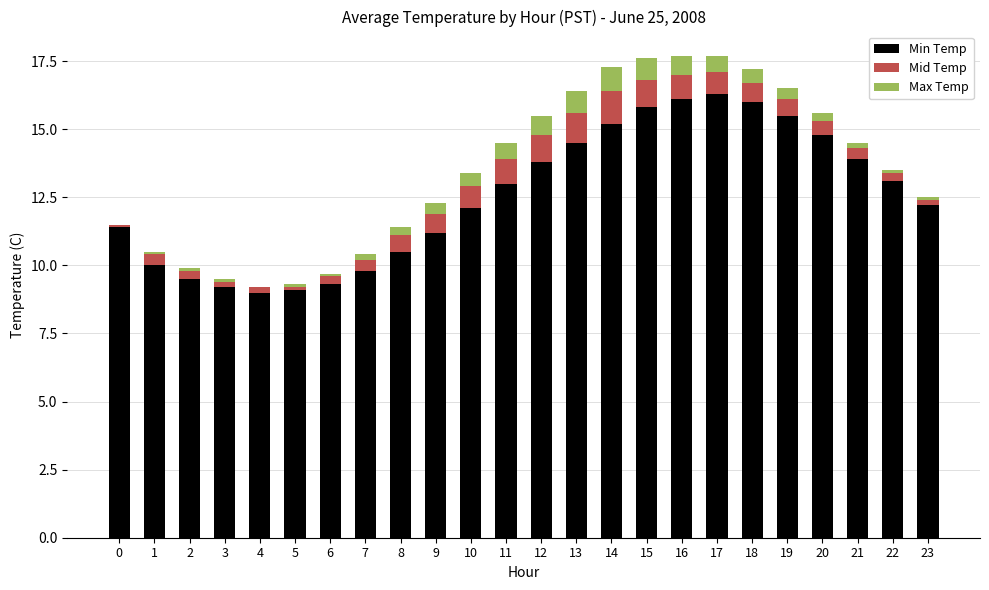

What is the sum of all Min Temp values?

301.3